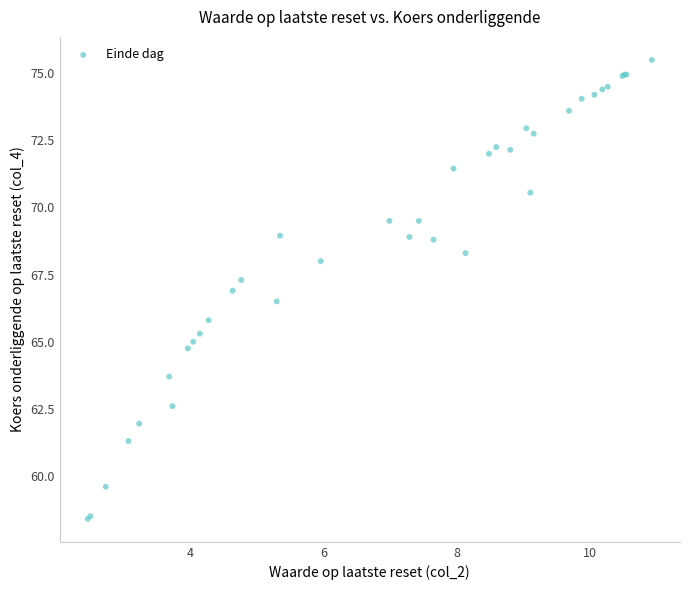

What Y value in the scatter plot is closest to 66?

65.8